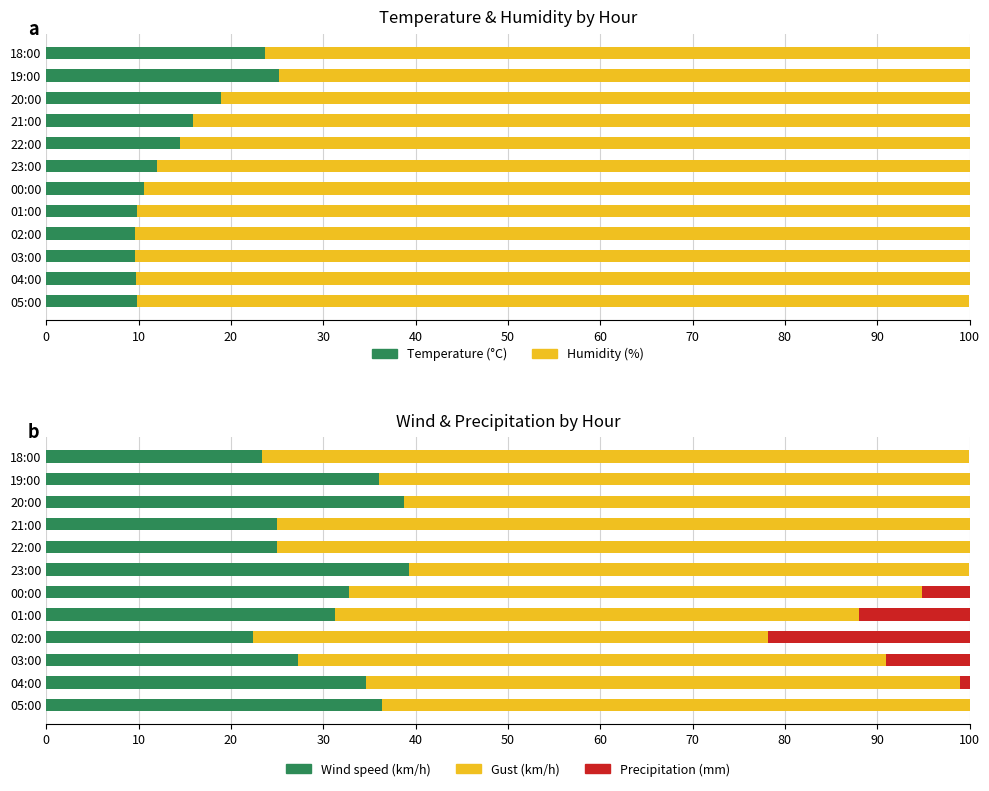

Is the value of Temperature (°C) at 01:00 greater than the value of Wind speed (km/h) at 05:00?

No